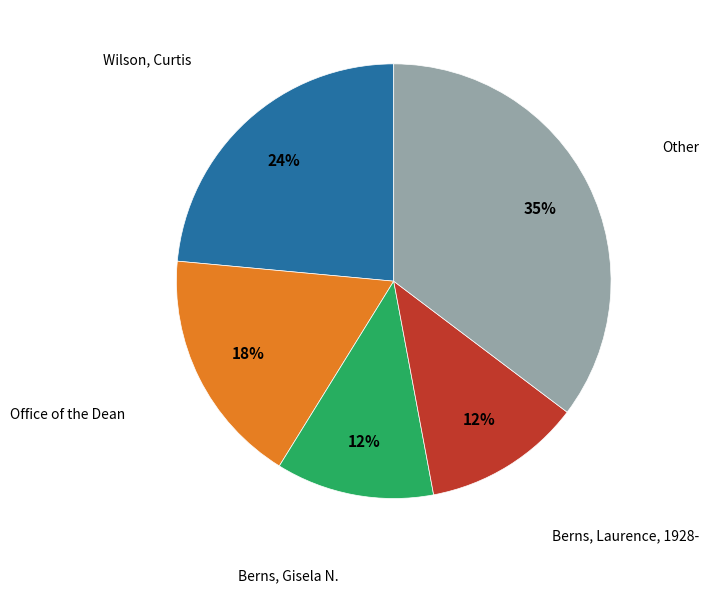

To the nearest percent, what is the average slice percentage?

20%